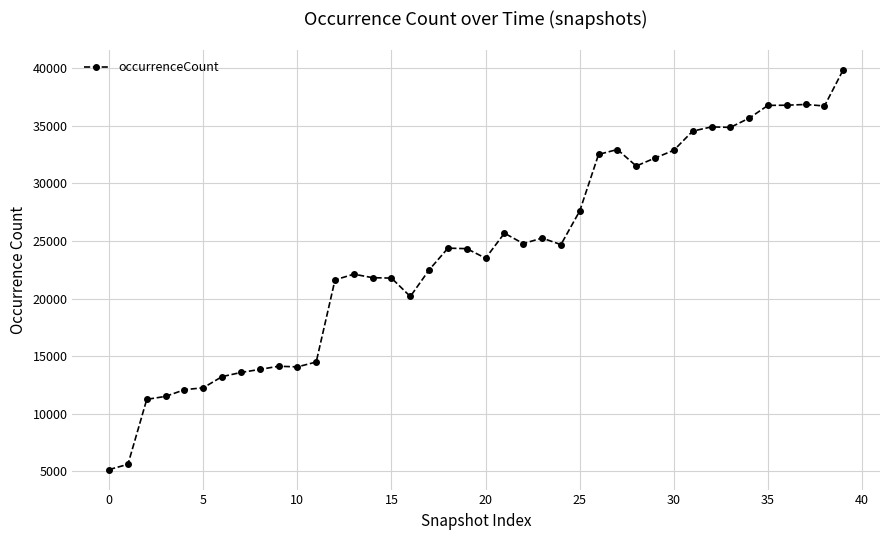

What is the difference between the maximum and second lowest values?

34291